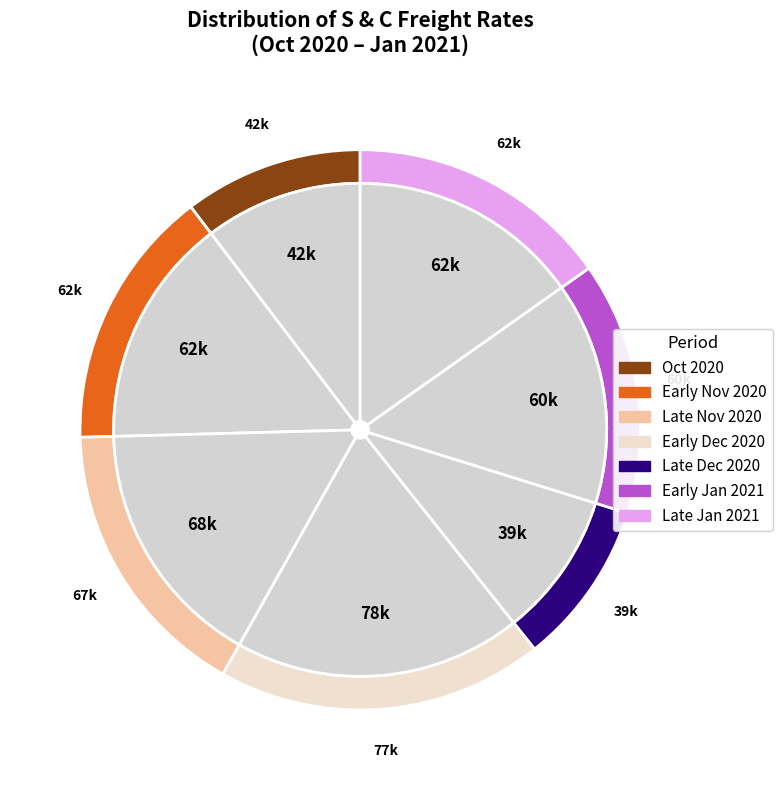

To the nearest percent, what portion does 15.12.2020 represent?

5%